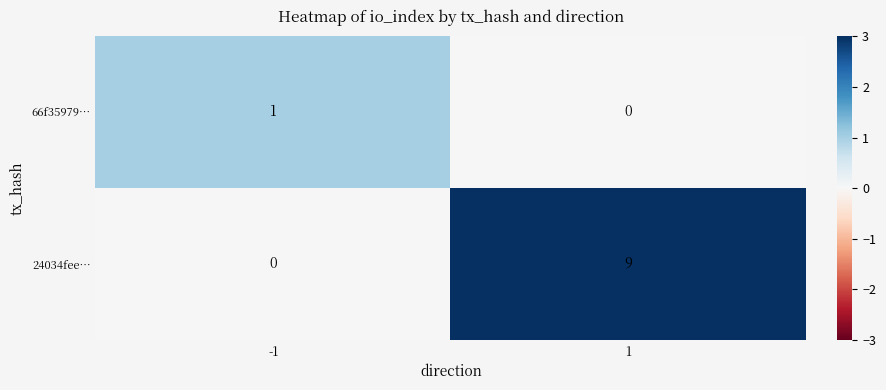

Rank the series by their average value, from lowest to highest.

66f35979…, 24034fee…